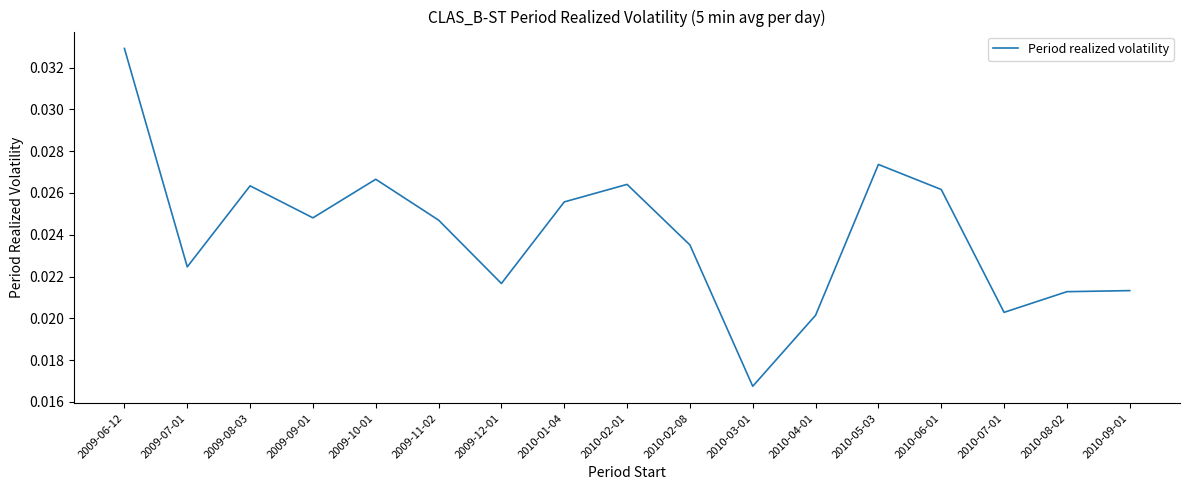

What is the sum of all values?

0.4